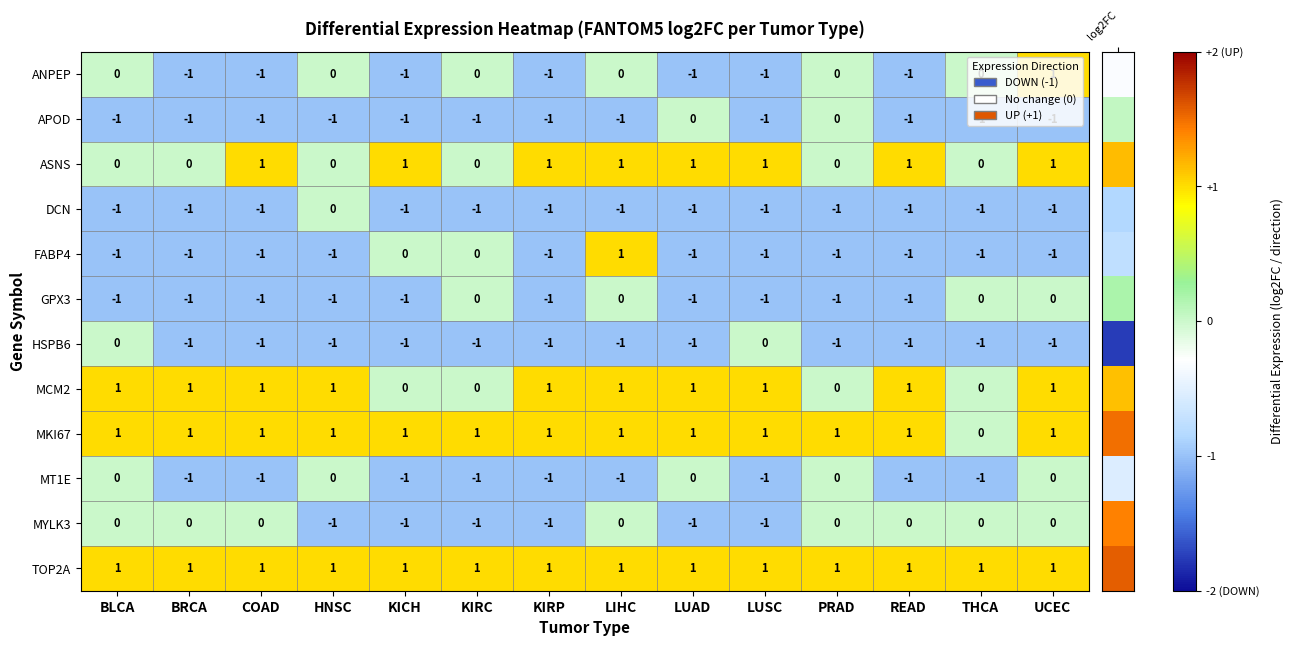

At which label is MKI67 closest to 0?

THCA